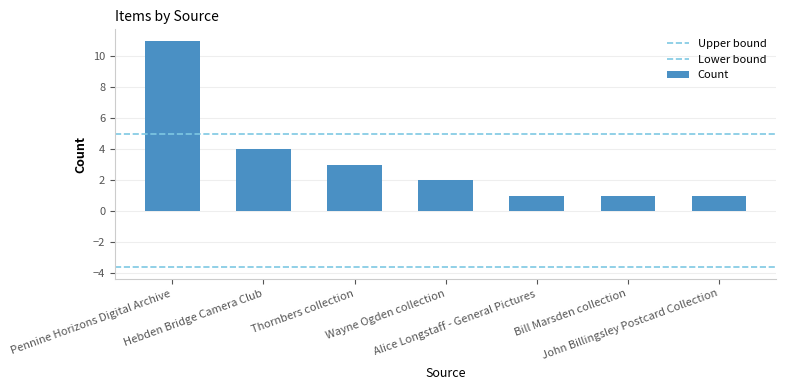

How many bars are there in total?

7